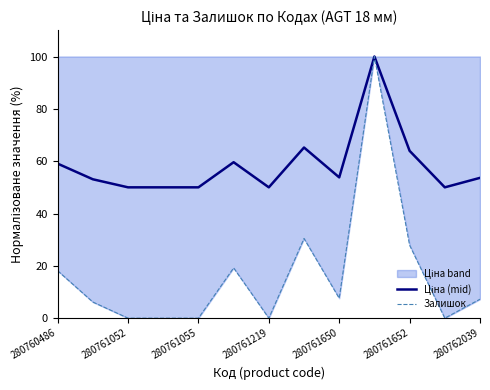

The value of Залишок at 280760486 is 18.1. True or false?

True